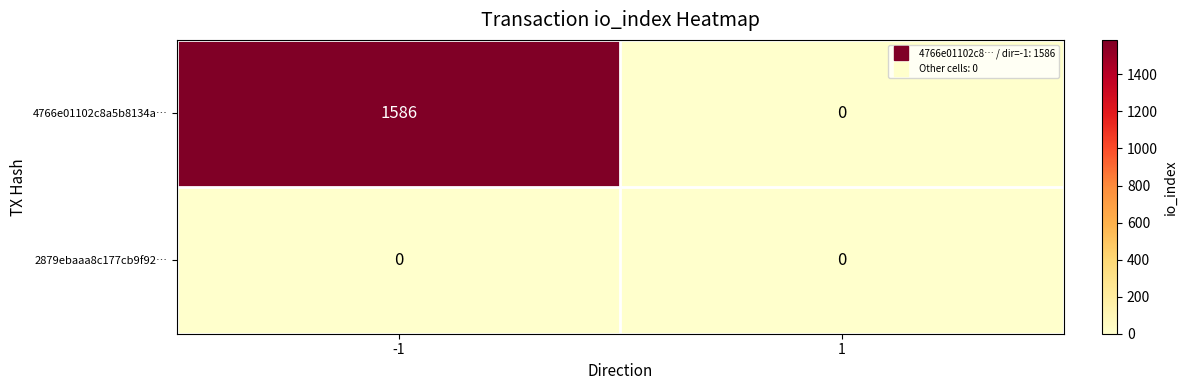

The value of 2879ebaaa8c177cb9f92… at 1 is 0. True or false?

True